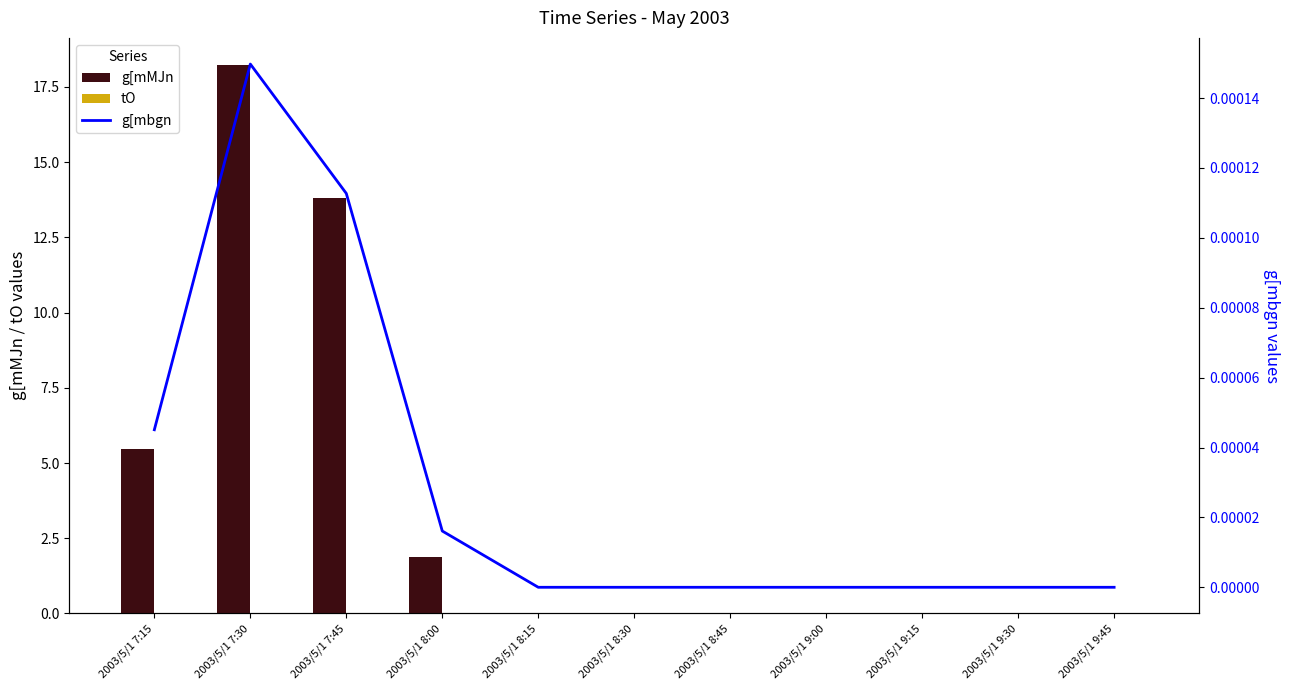

At which category is the sum across all series the highest?

2003/5/1 7:30